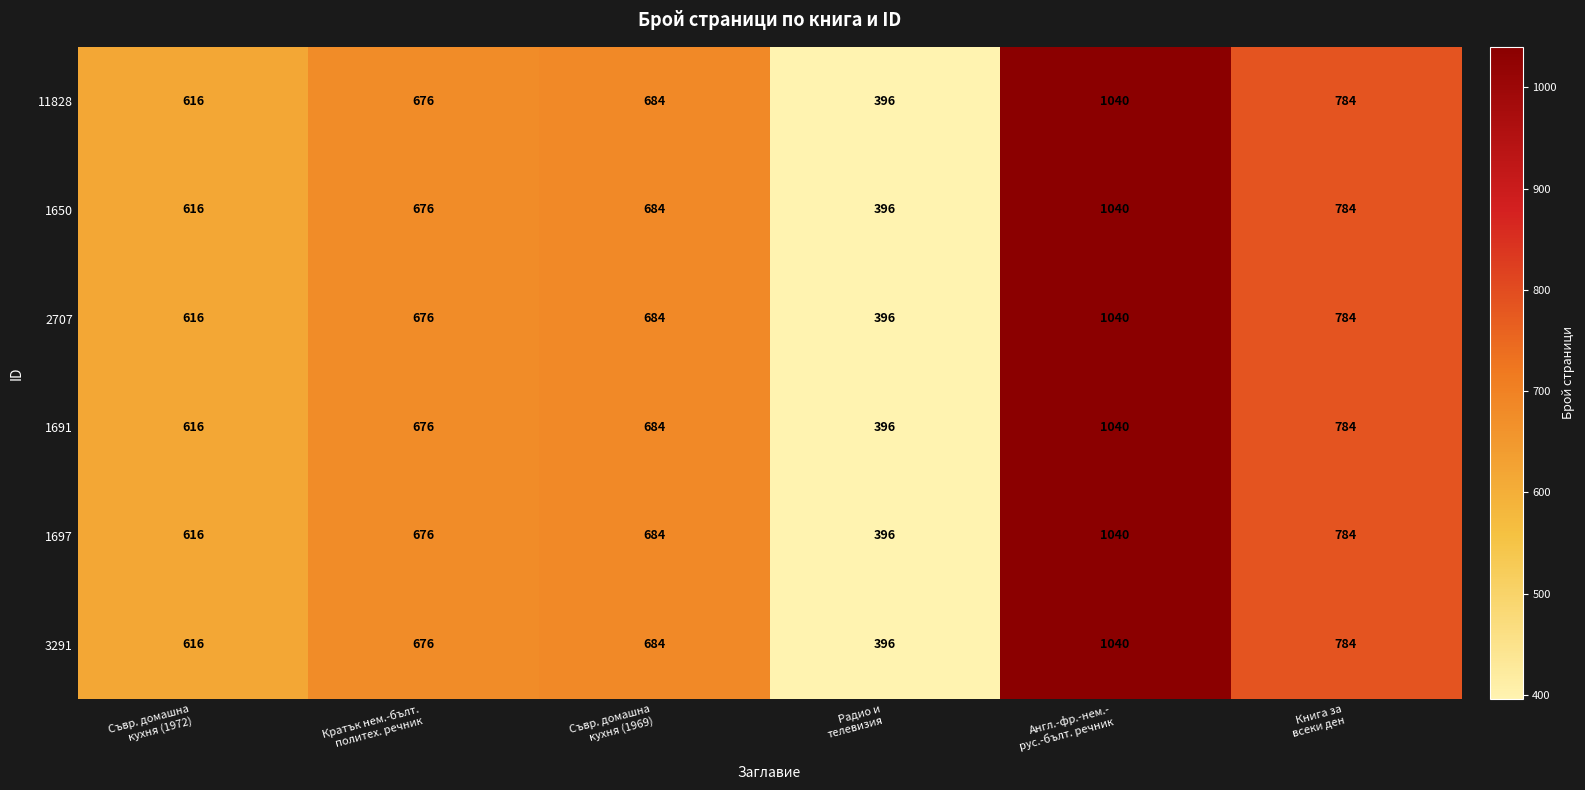

At how many categories does at least one series exceed 402?

5